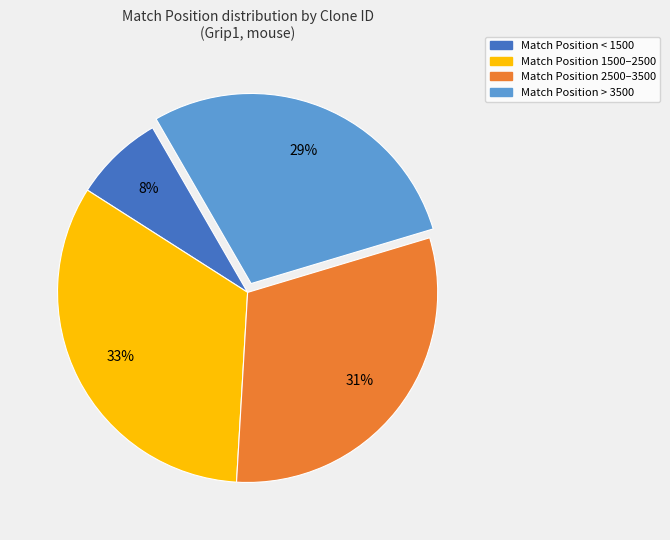

To the nearest percent, what is the difference between the largest and smallest slice percentages?

25%